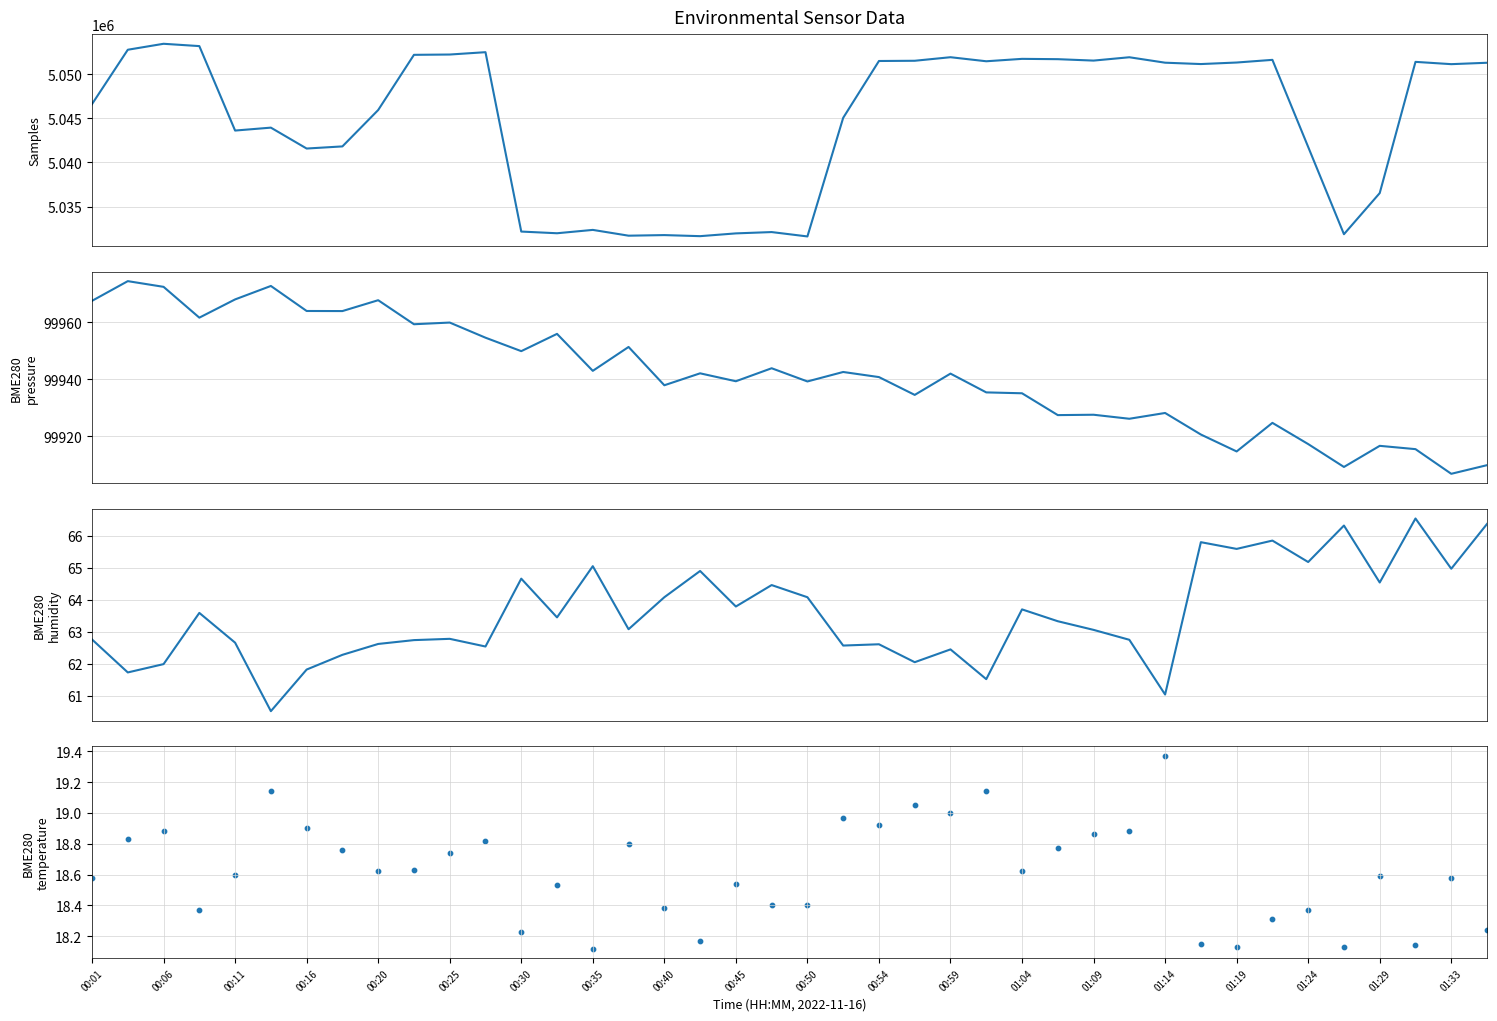

Which series has the largest Y range (max minus min)?

Samples